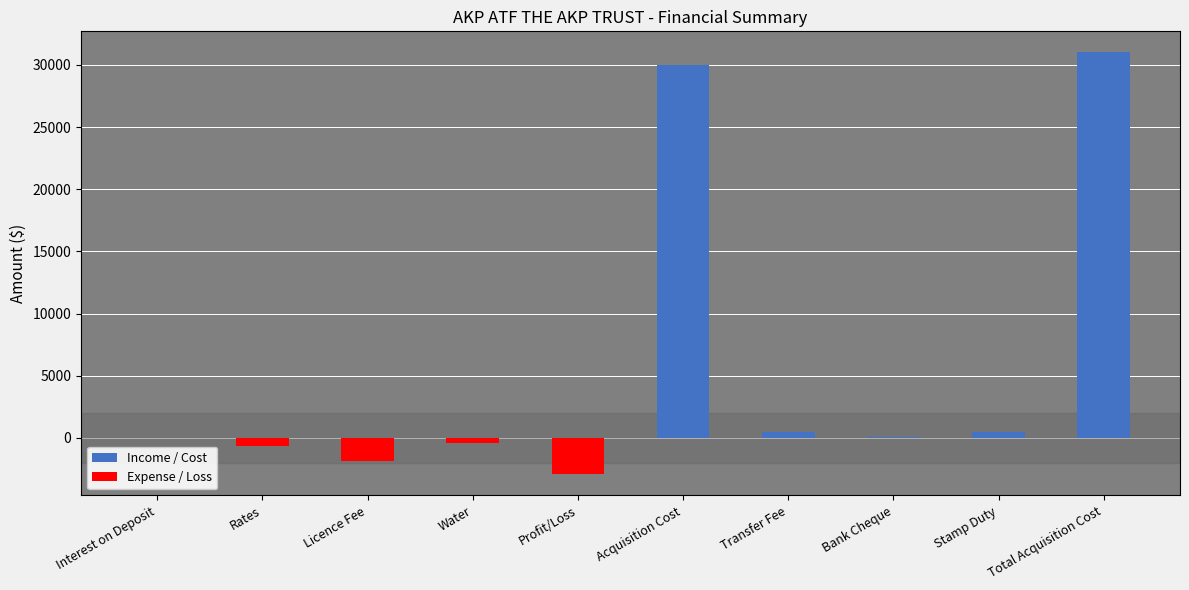

Reading left to right, transcribe all the data shown in this chart.

Interest on Deposit=7.0	Rates=-644.1	Licence Fee=-1880.0	Water=-416.0	Profit/Loss=-2933.1	Acquisition Cost=30000.0	Transfer Fee=450.0	Bank Cheque=80.0	Stamp Duty=480.0	Total Acquisition Cost=31010.0